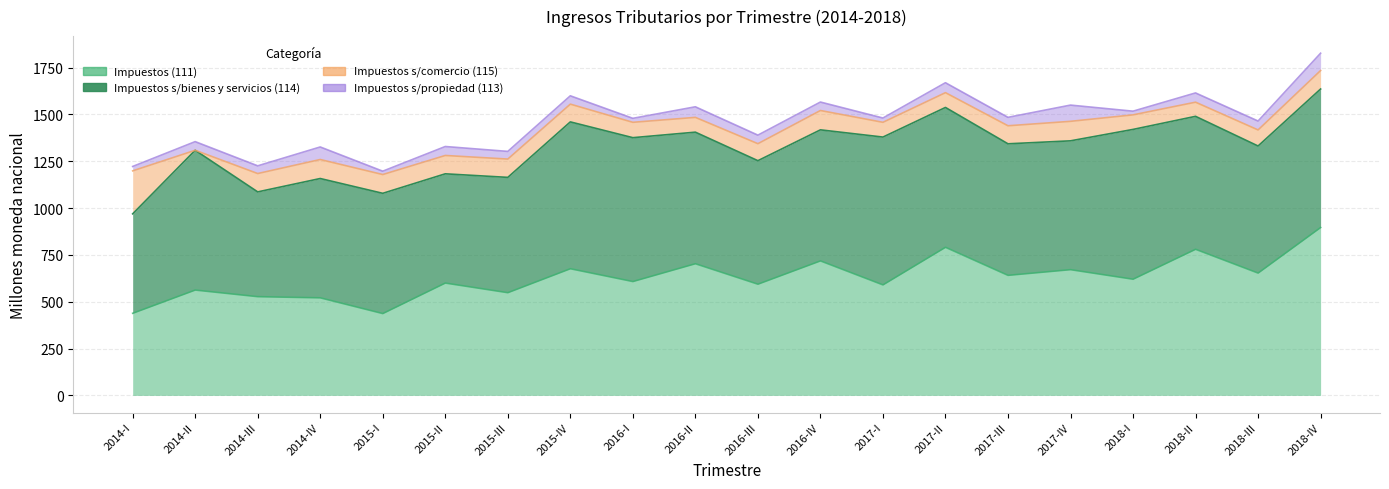

Where do Impuestos s/comercio (115) and Impuestos s/propiedad (113) first cross each other?

2014-I and 2014-II